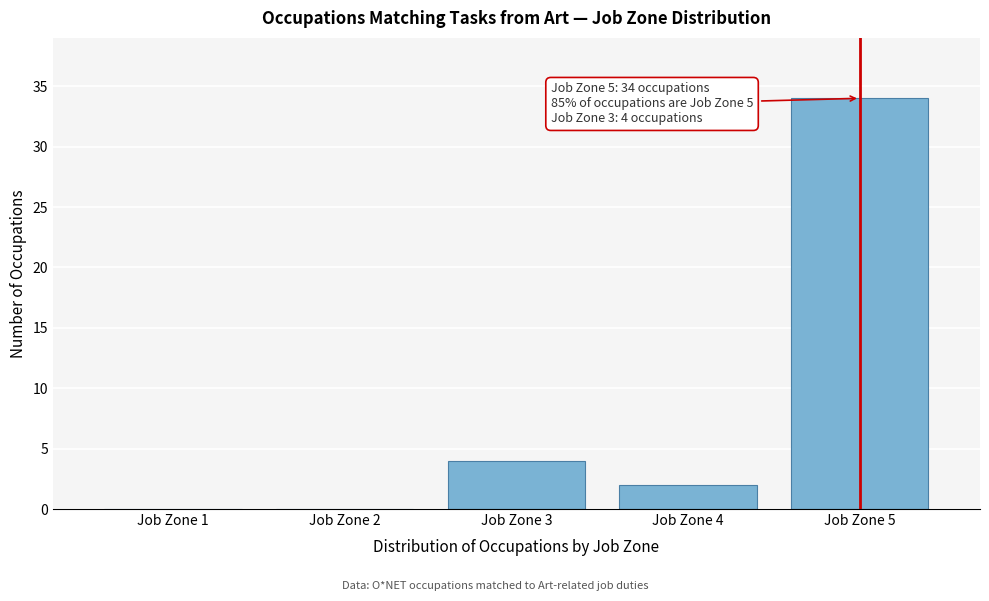

Reading right to left, extract all data points from this chart.

Job Zone 5=34	Job Zone 4=2	Job Zone 3=4	Job Zone 2=0	Job Zone 1=0